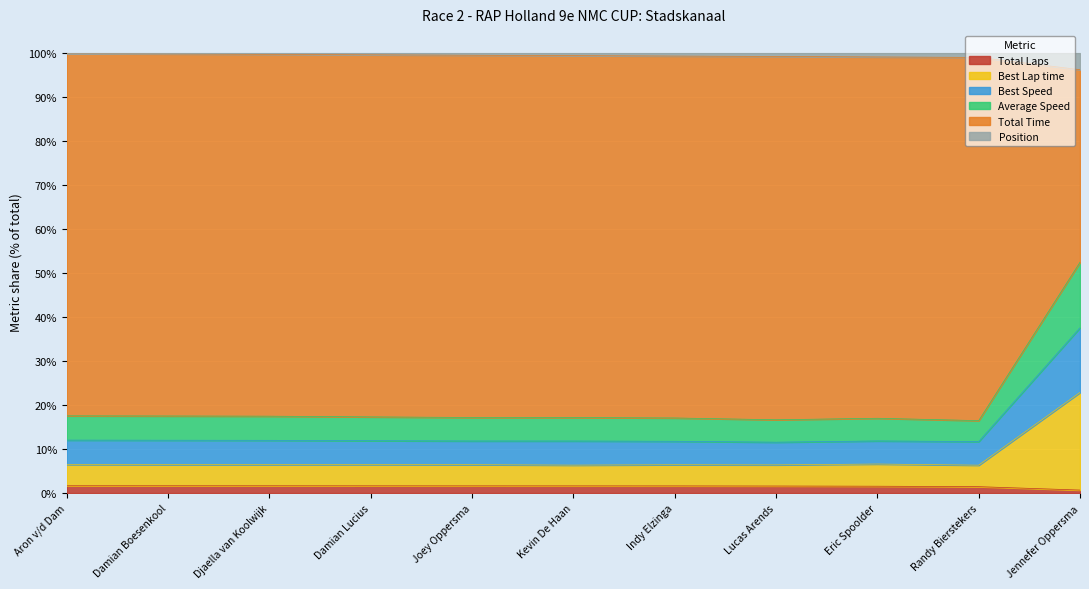

What is the spread (max minus min) of values at Damian Boesenkool?

98.1